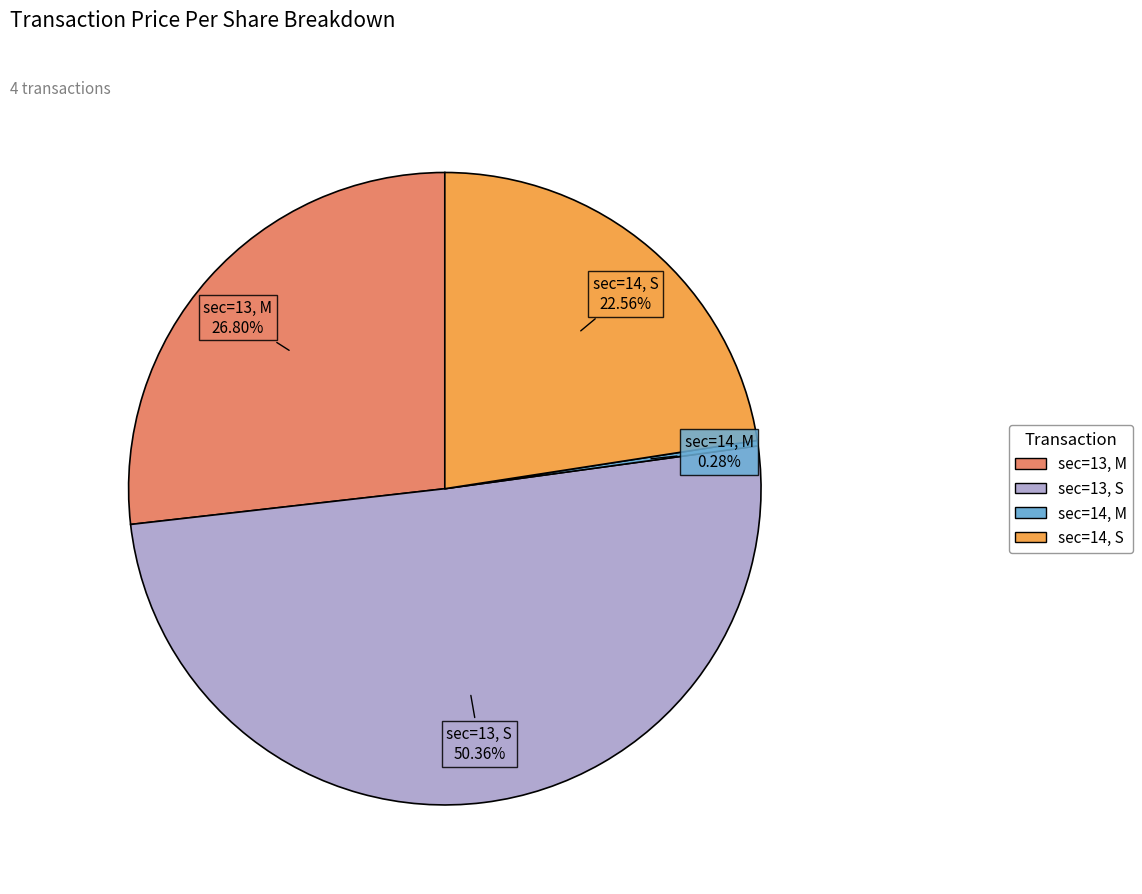

Does any single category account for the majority?

Yes